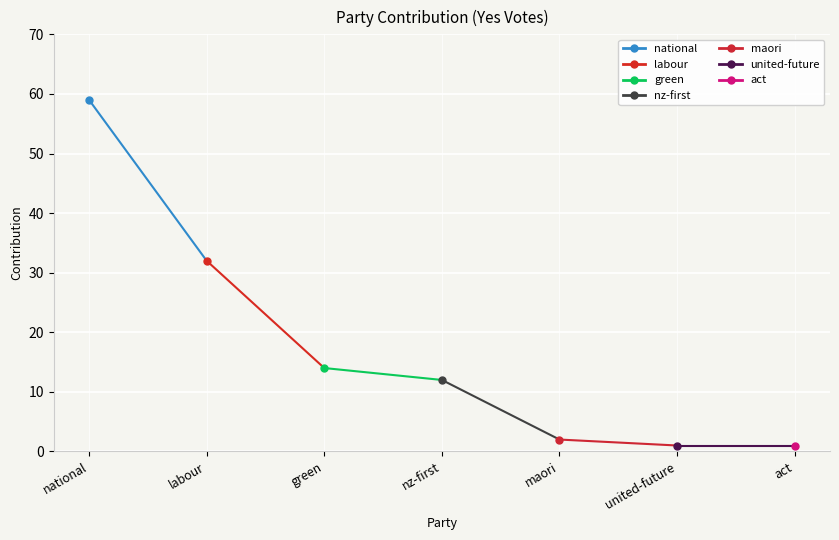

True or false: the data has more than 0 interior local peaks.

False